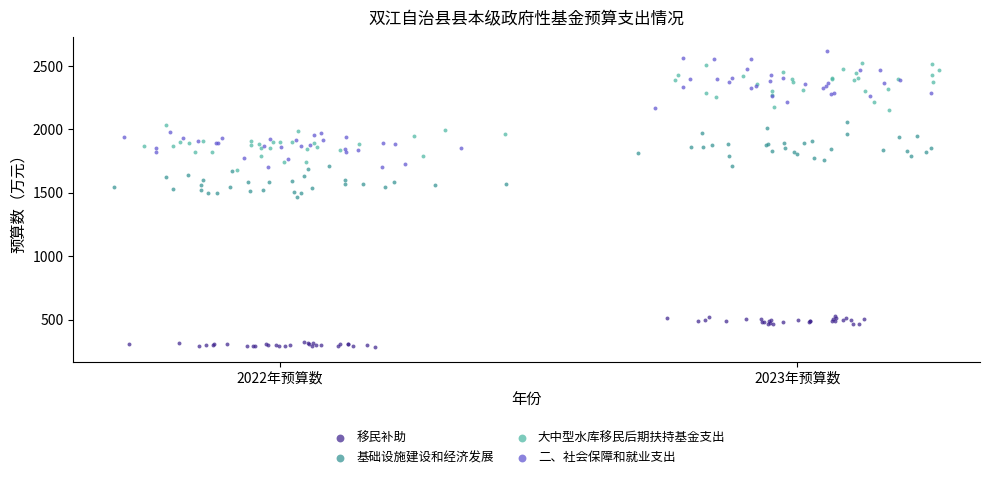

What are all the series names shown in the legend?

移民补助, 基础设施建设和经济发展, 大中型水库移民后期扶持基金支出, 二、社会保障和就业支出